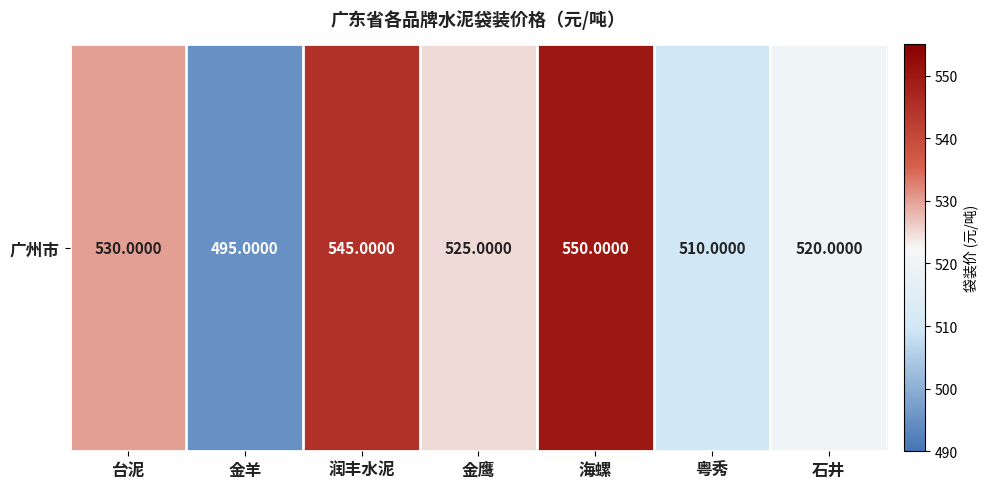

True or false: the data shows 111 at 粤秀.

False